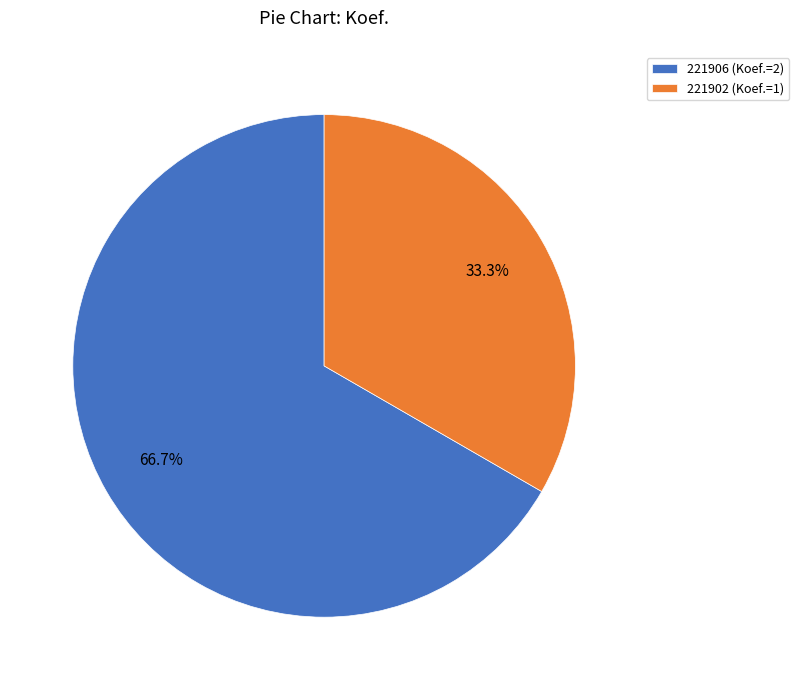

Which category has the biggest portion of the pie?

221906